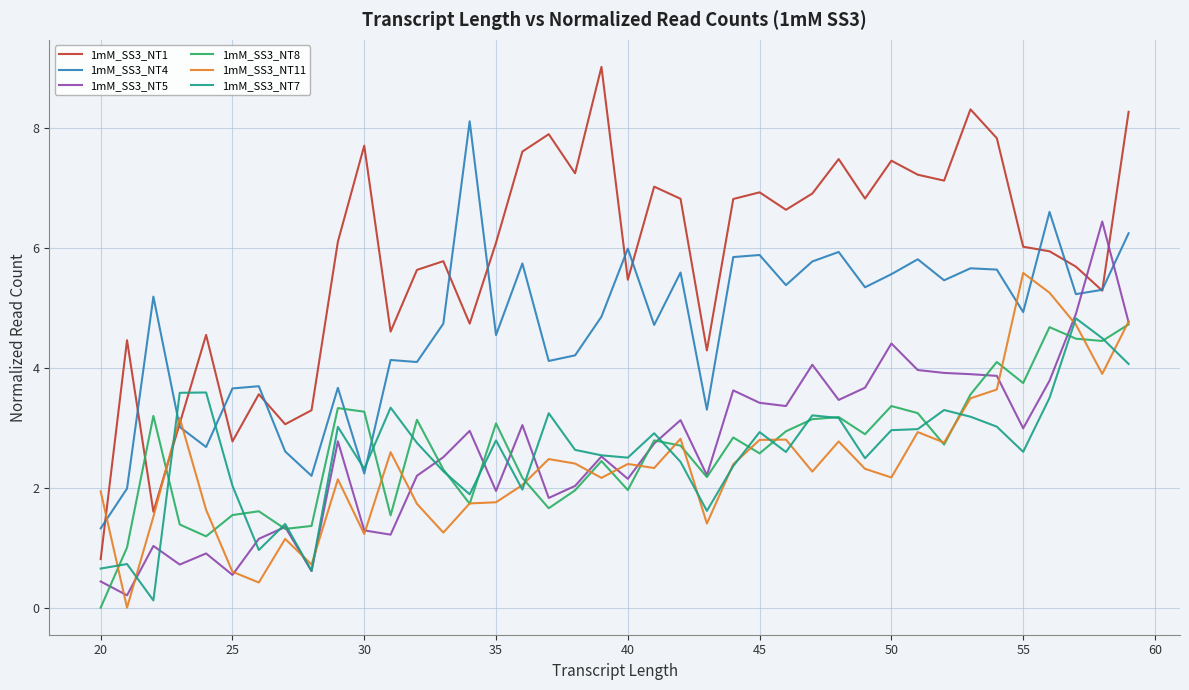

After their last crossing, which series has the higher values: 1mM_SS3_NT1 or 1mM_SS3_NT5?

1mM_SS3_NT1